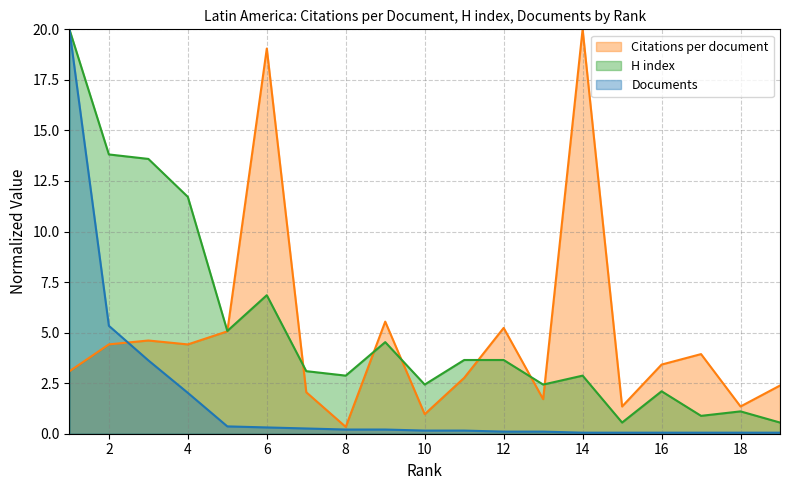

Reading left to right, list all the values displayed in this chart.

Citations per document: 3.1	4.4	4.6	4.4	5.1	19.0	2.1	0.3	5.5	1.0	2.8	5.2	1.7	20.0	1.3	3.4	3.9	1.3	2.4
H index: 20.0	13.8	13.6	11.7	5.1	6.9	3.1	2.9	4.5	2.4	3.6	3.6	2.4	2.9	0.6	2.1	0.9	1.1	0.6
Documents: 20.0	5.3	3.6	2.0	0.4	0.3	0.3	0.2	0.2	0.2	0.2	0.1	0.1	0.1	0.1	0.1	0.1	0.1	0.1